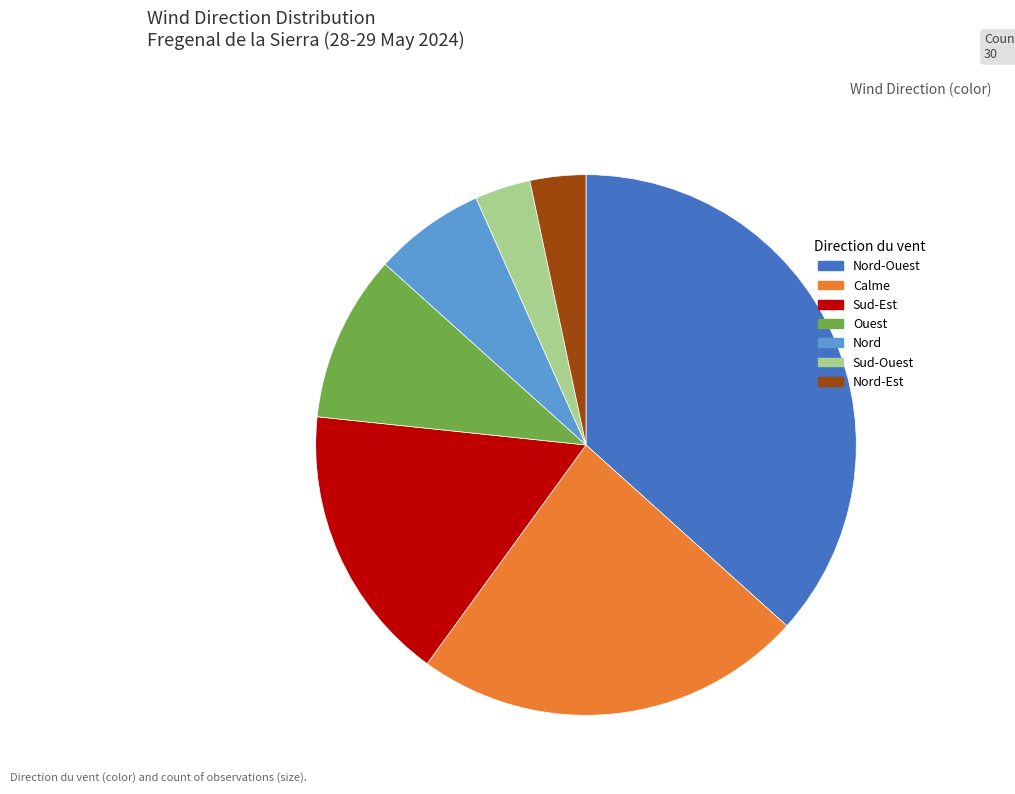

Is the sum of Ouest and Sud-Ouest greater than half?

No